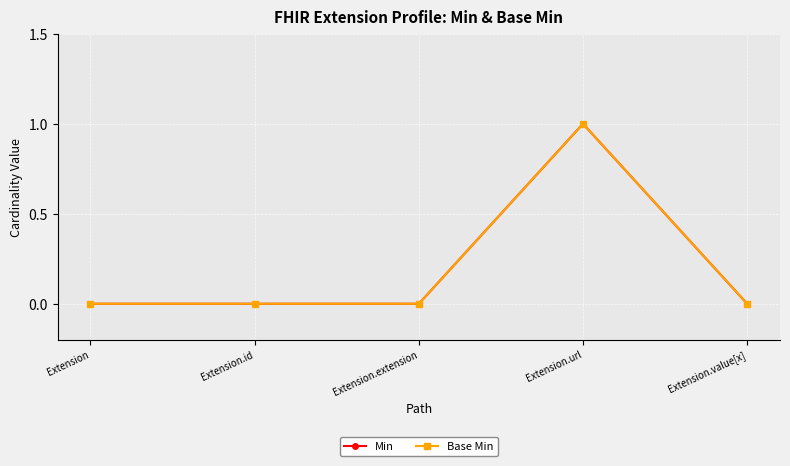

Rank the categories by Min value from lowest to highest.

Extension, Extension.id, Extension.extension, Extension.value[x], Extension.url